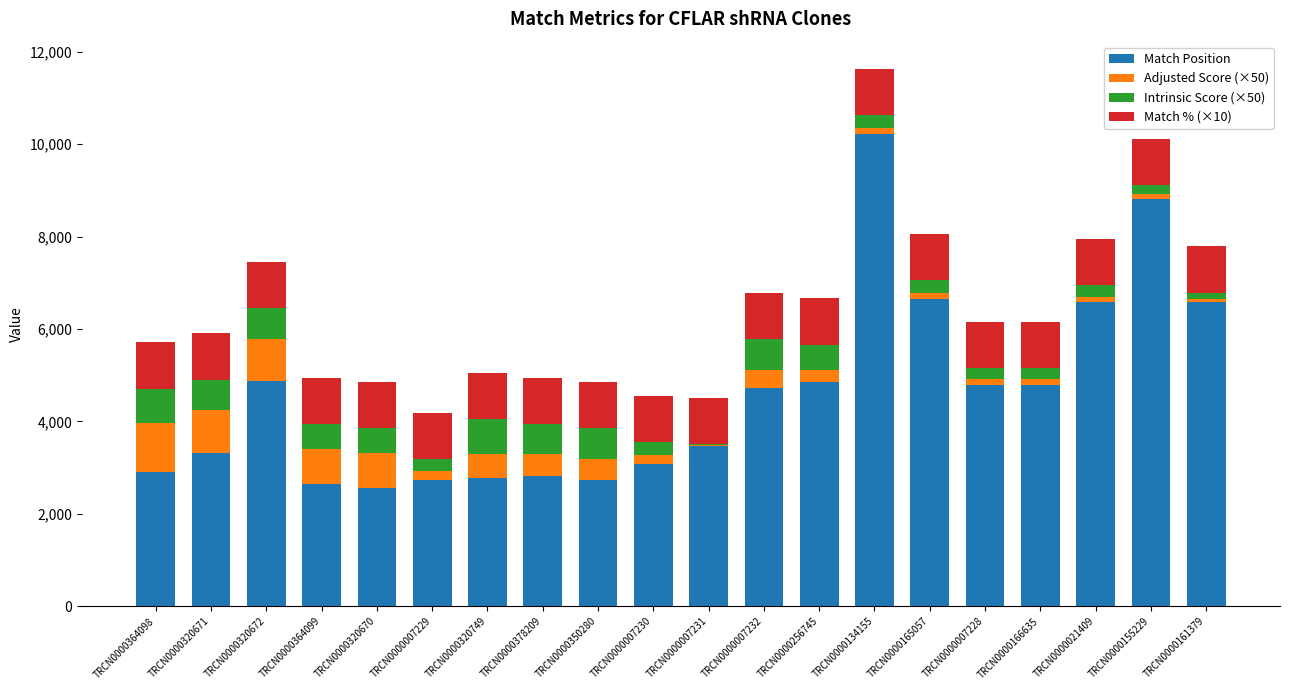

At which category is the sum across all series the highest?

TRCN0000134155